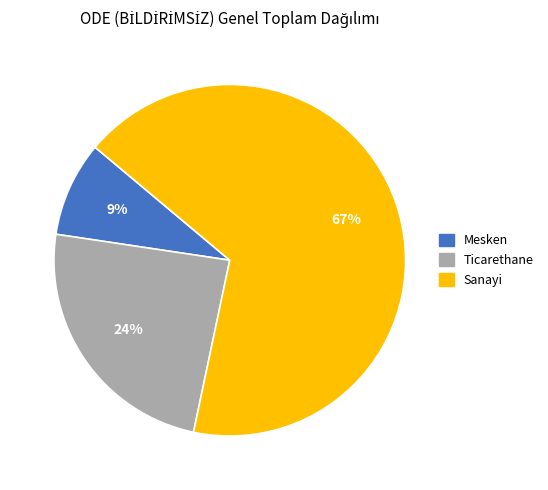

Which has a higher value, Mesken or Sanayi?

Sanayi